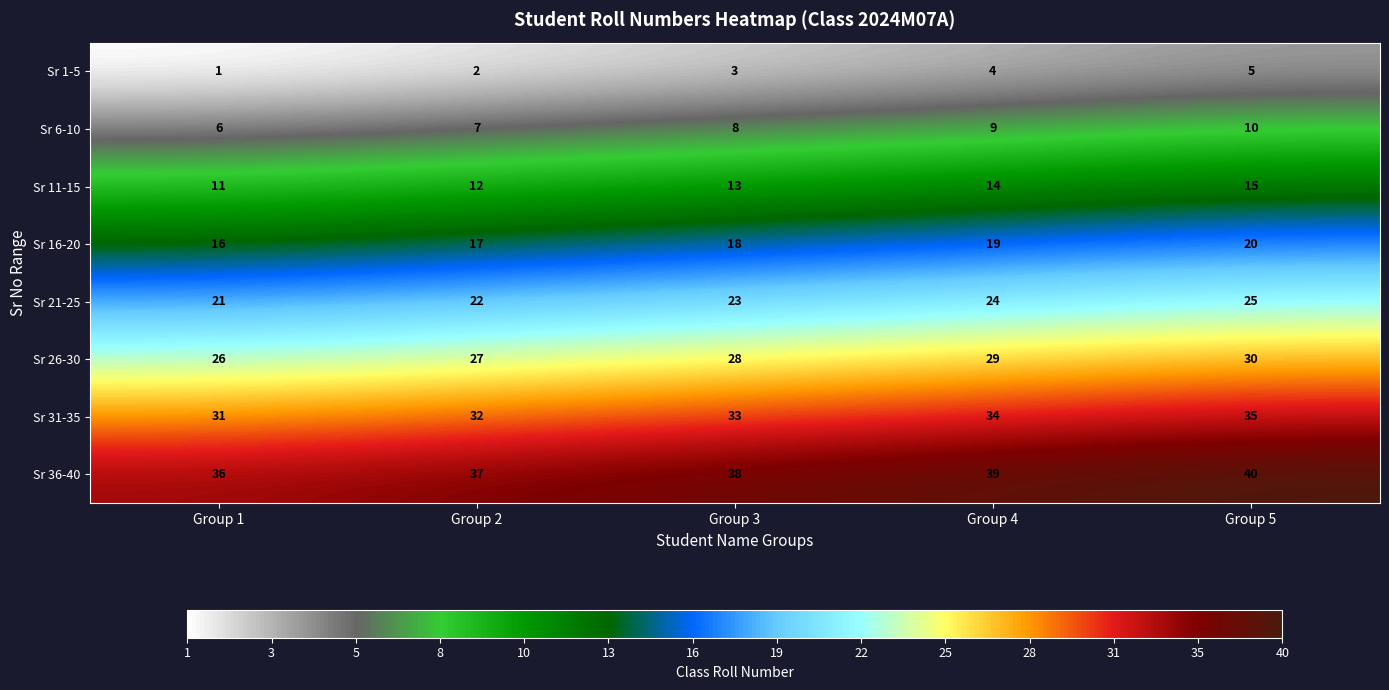

Is it true that Sr 31-35 equals 31 at Group 1?

True